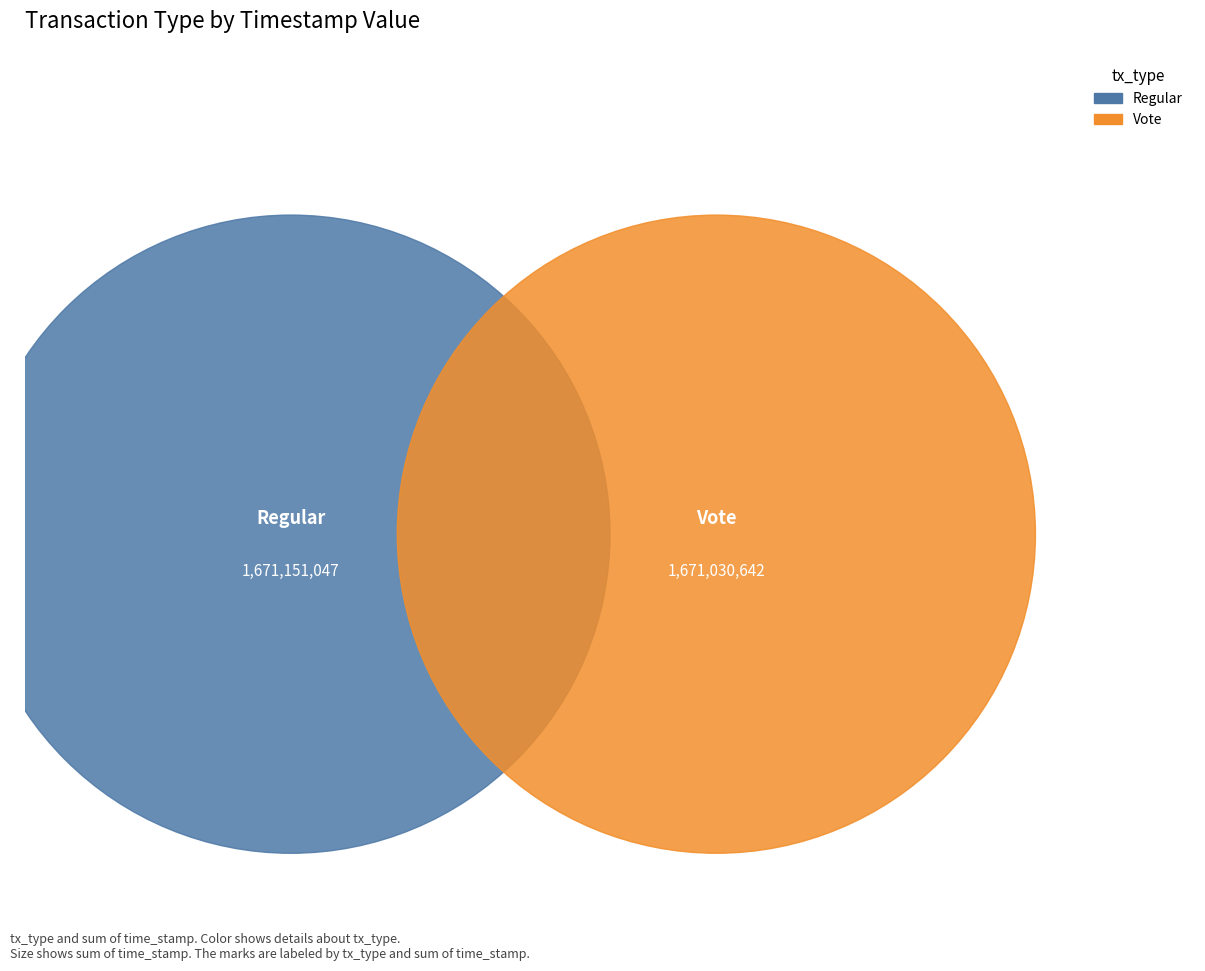

What is the change in value from Regular to Vote?

-120405